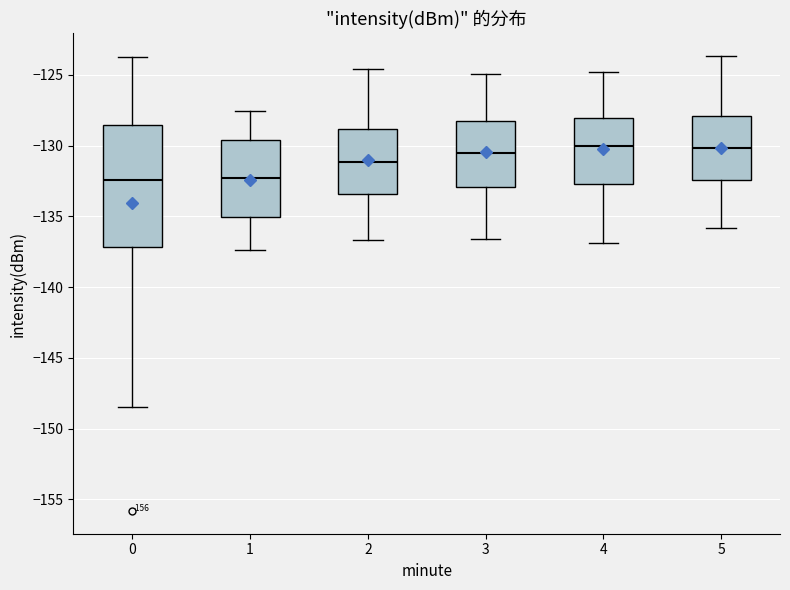

Comparing the boxes themselves (not the whiskers), which one is the tallest?

0